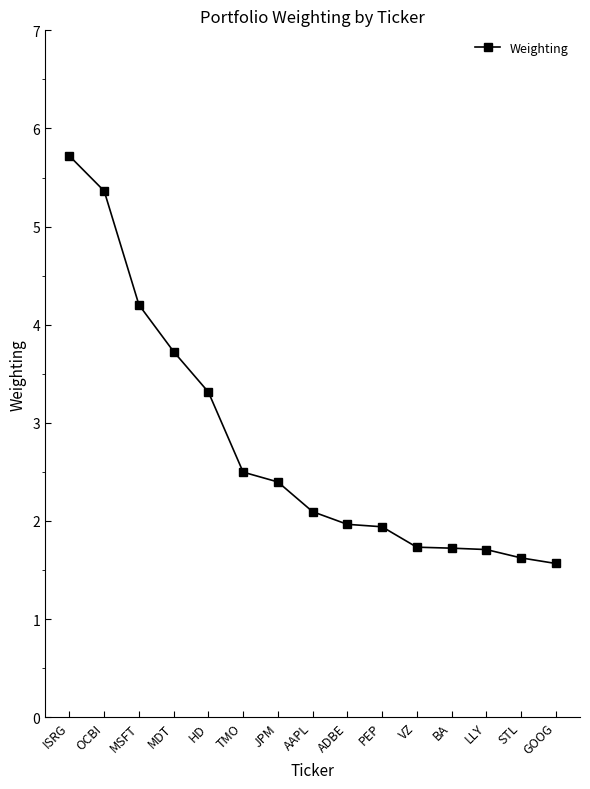

How many data points are above 2?

8